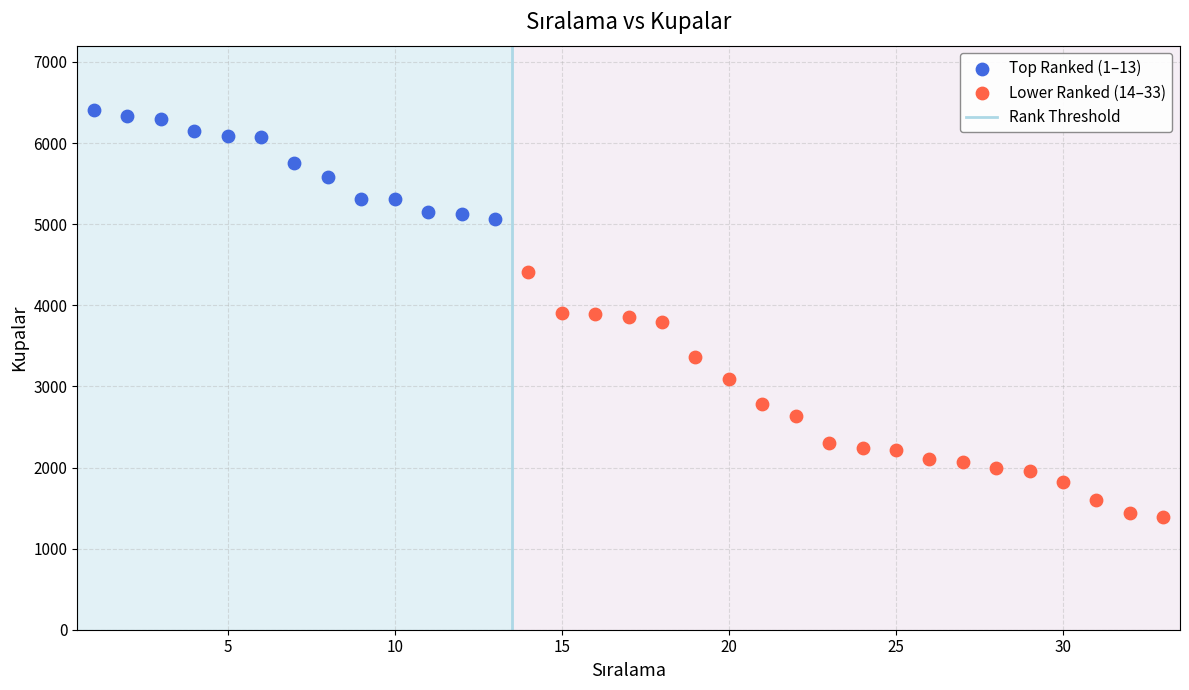

Which series contains the lowest Y value?

Lower Ranked (14–33)